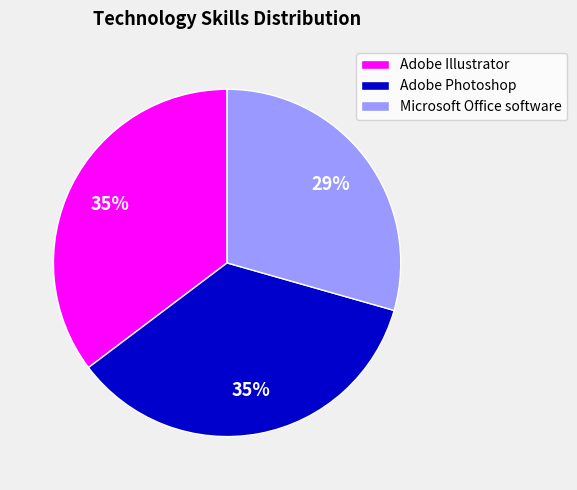

Do Microsoft Office software and Adobe Illustrator together represent more than half of the pie?

Yes